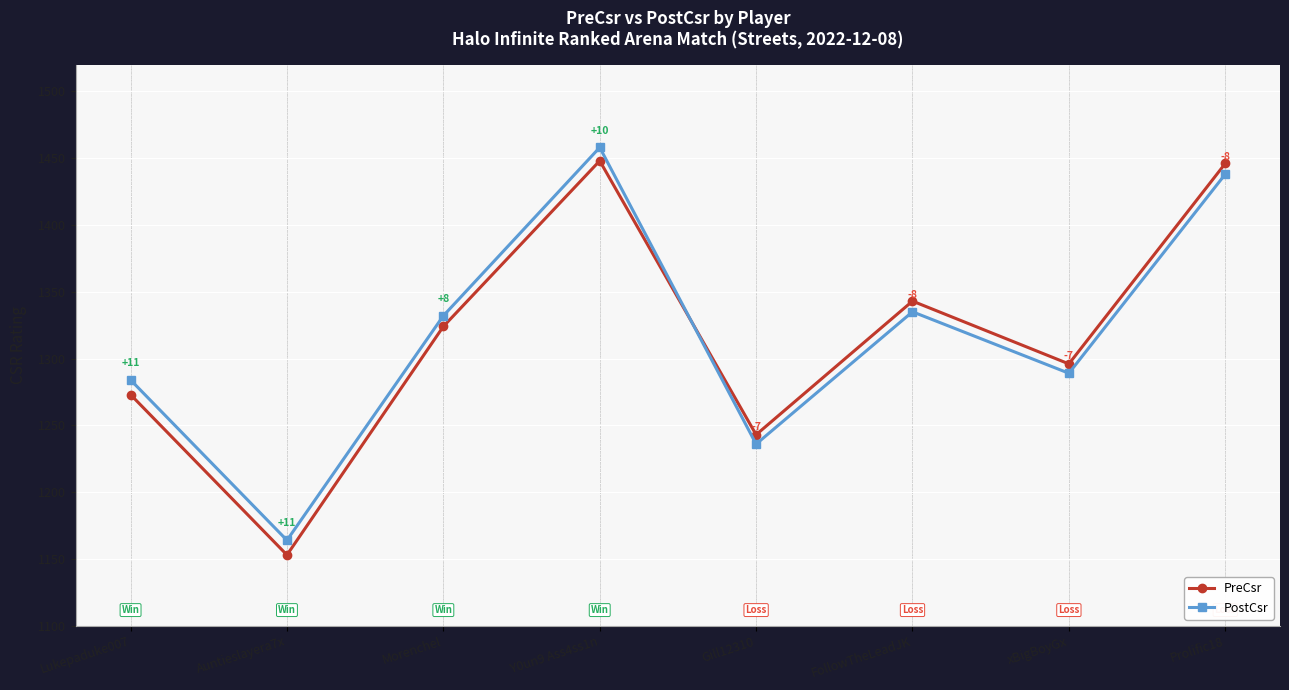

After their last crossing, which series has the higher values: PreCsr or PostCsr?

PreCsr